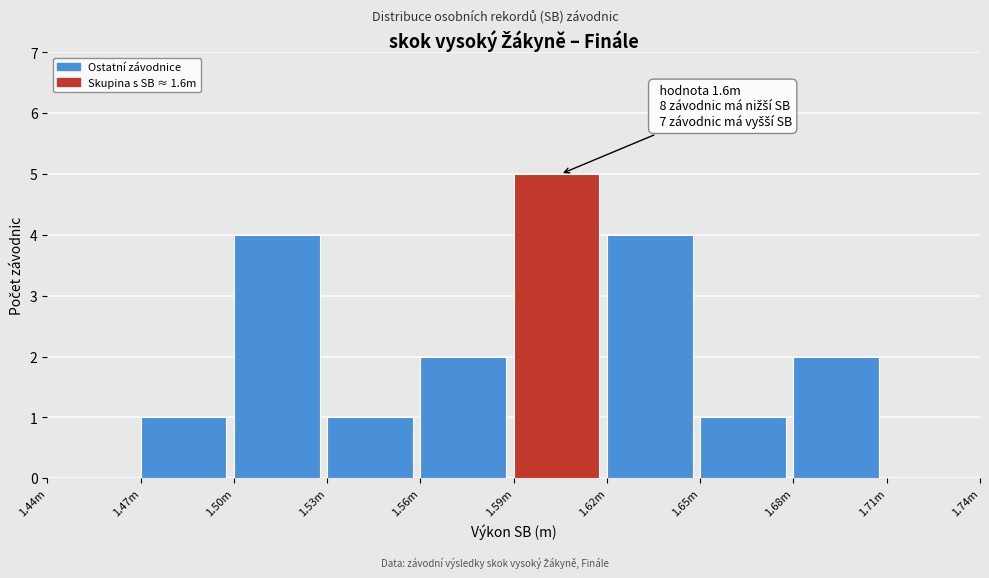

Reading left to right, transcribe all the data shown in this chart.

1.44m=0	1.47m=1	1.50m=4	1.53m=1	1.56m=2	1.59m=5	1.62m=4	1.65m=1	1.68m=2	1.71m=0